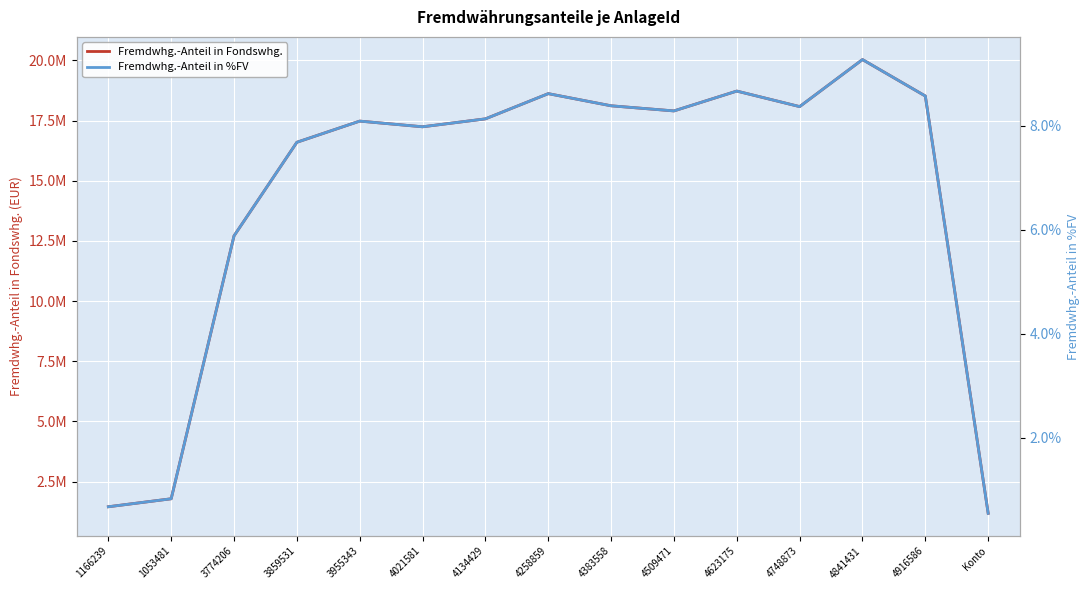

What position from the right is 4509471?

6